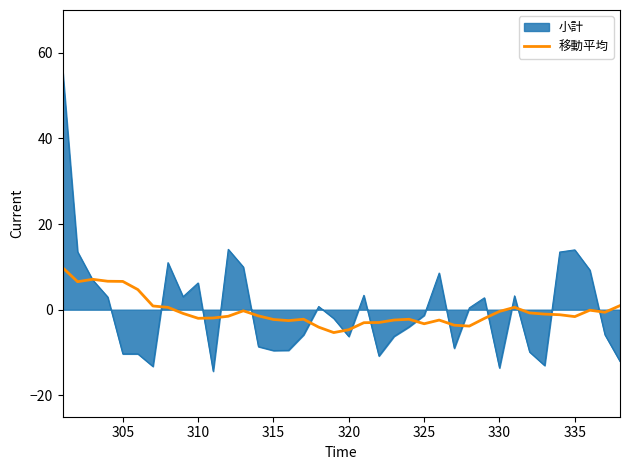

What is the greatest value displayed?

56.2